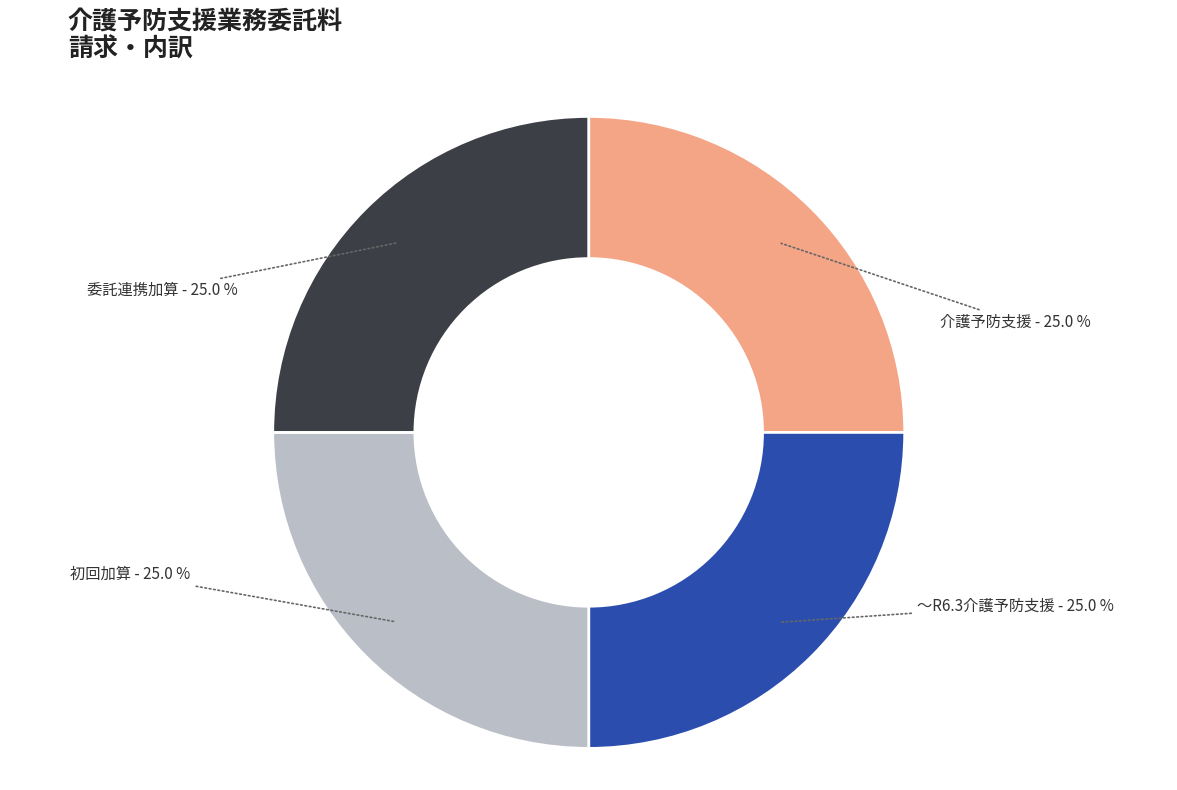

Is there a majority slice in this chart?

No